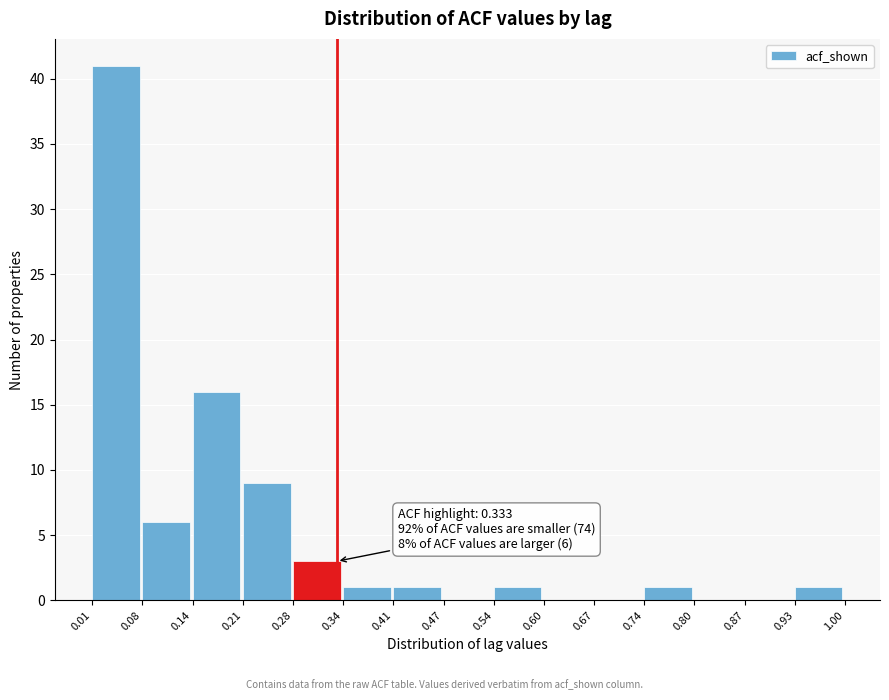

Which range on the x-axis has the tallest bar?

0.01 to 0.08